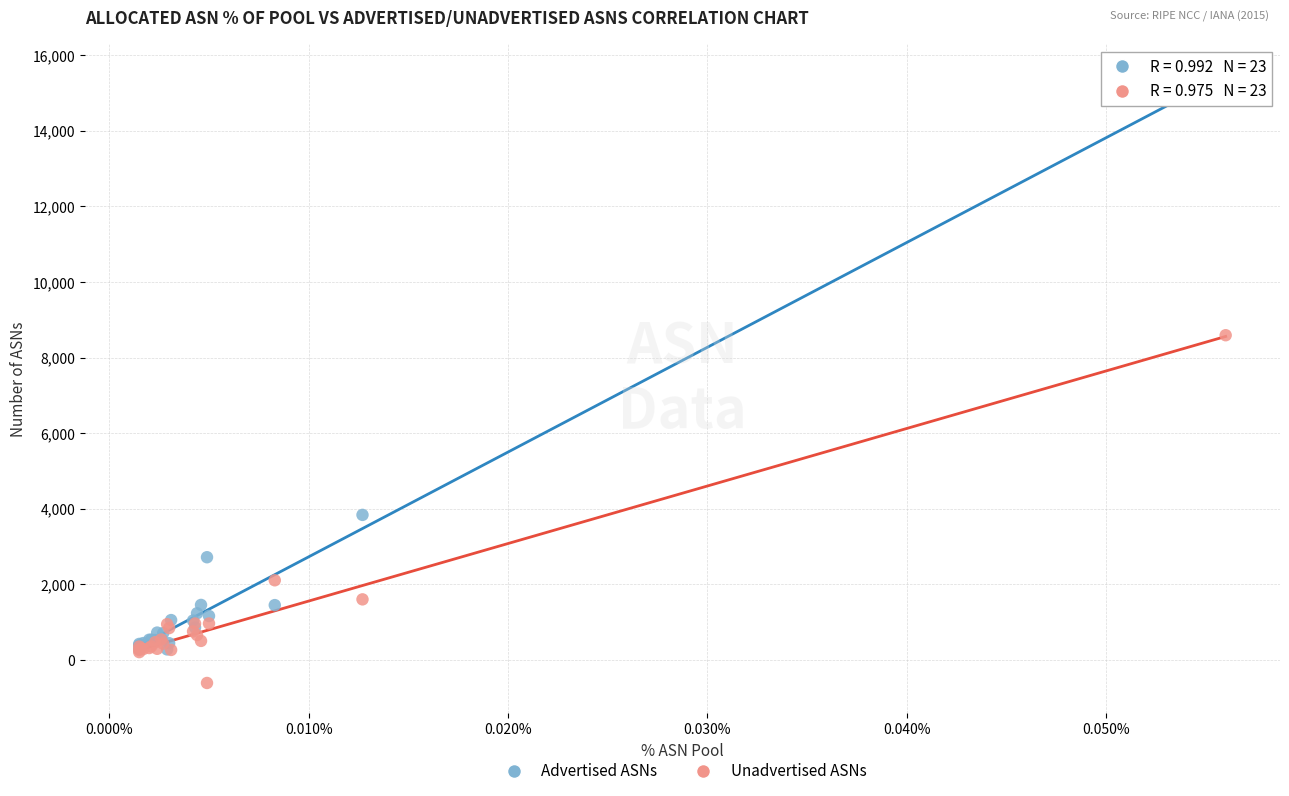

Across all series, what Y value is closest to 7420?

8592